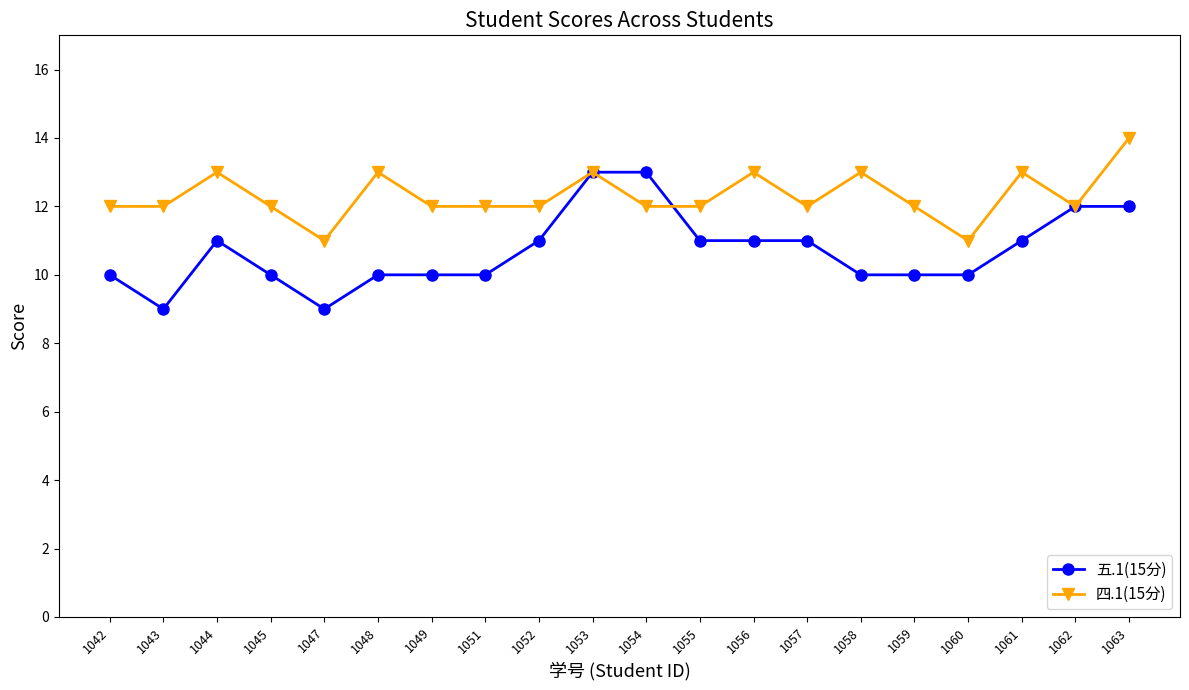

What is the difference between the maximum and minimum values in the 五.1(15分) series?

4